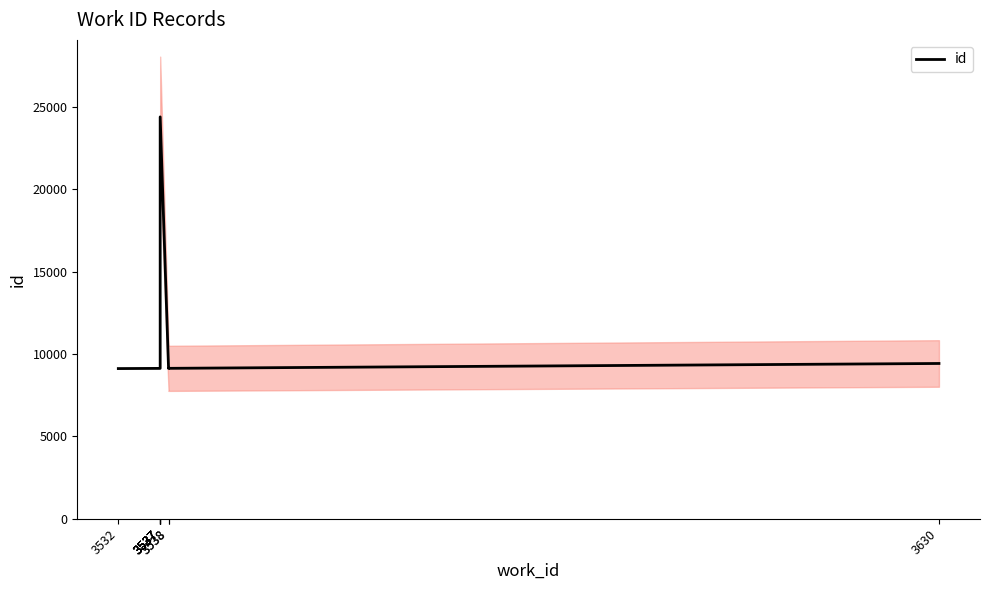

How many points are lower than both their immediate neighbors (excluding endpoints)?

1